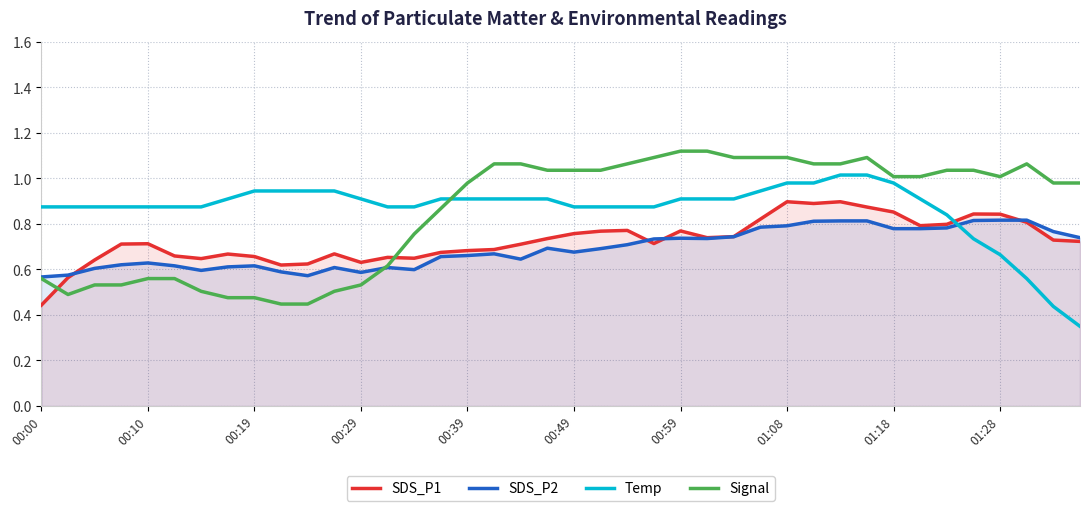

What is the greatest value displayed?

1.1